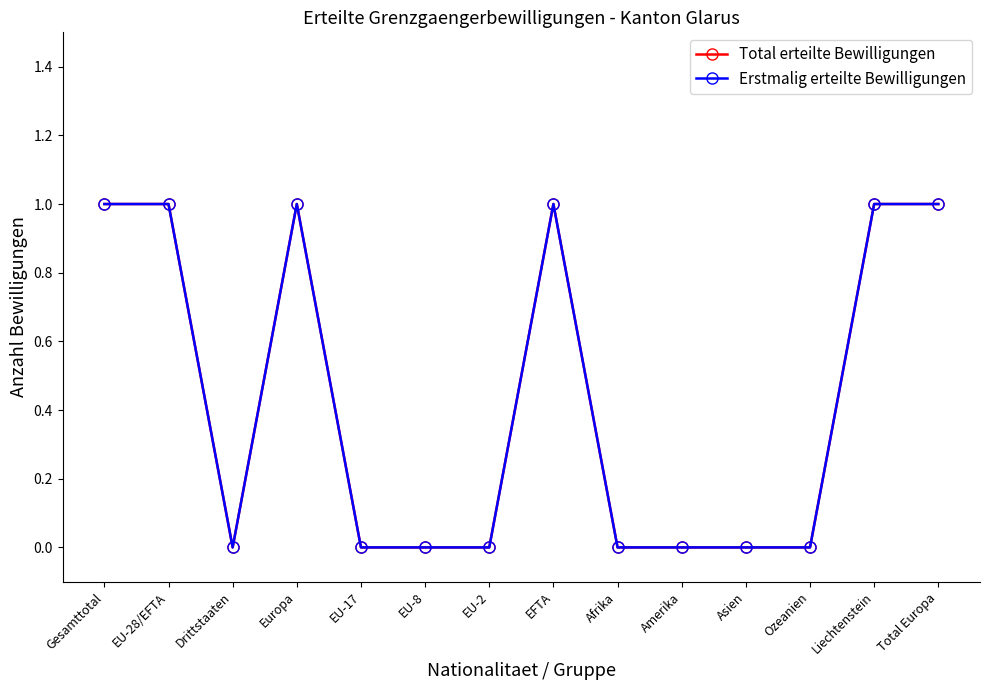

Is this an area chart (filled region under the line)?

No